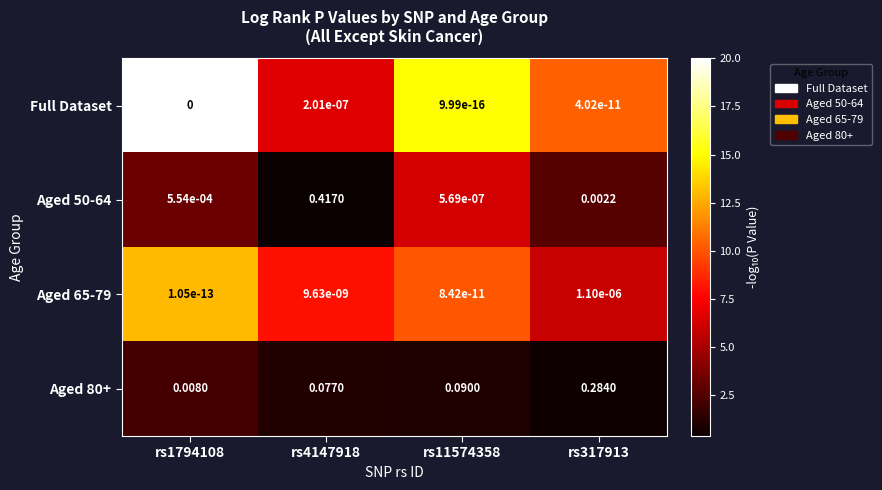

Which category has the highest value across all series?

rs4147918